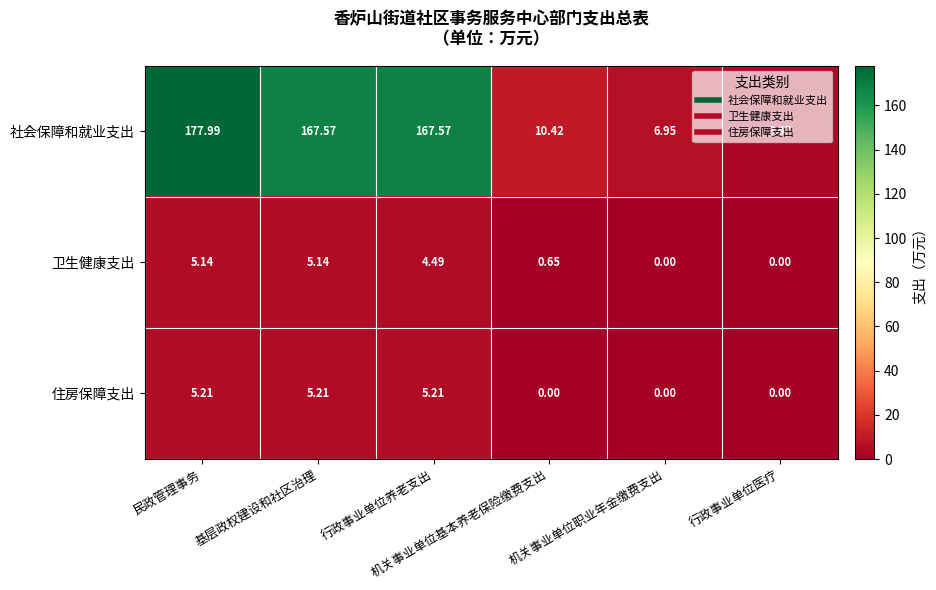

Which series has the largest total across all categories?

社会保障和就业支出